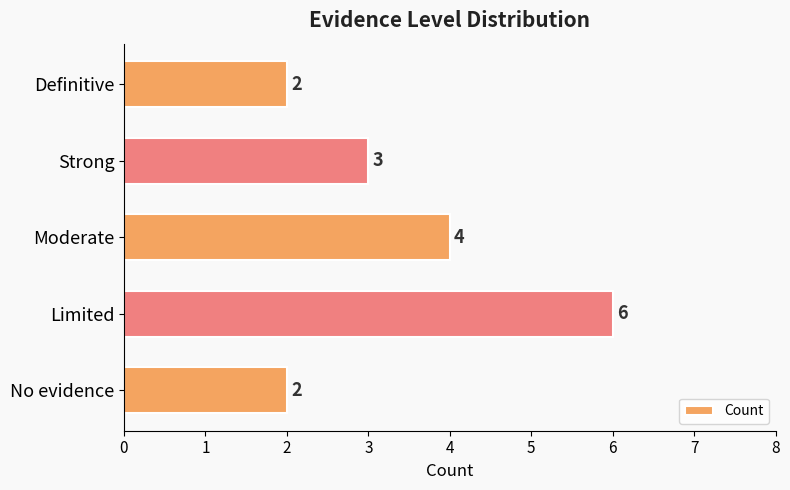

At which label is the value closest to 4?

Moderate